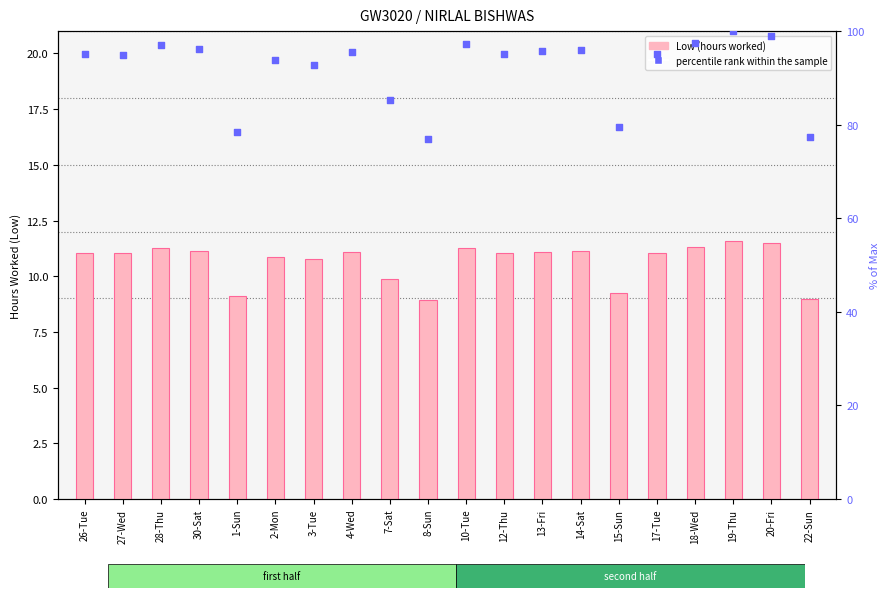

At which category is the sum across all series the highest?

19-Thu